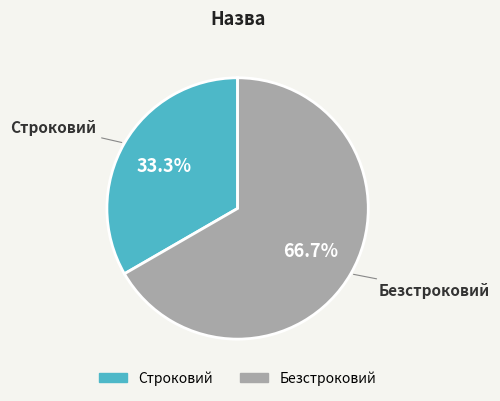

Which category has the biggest portion of the pie?

Безстроковий